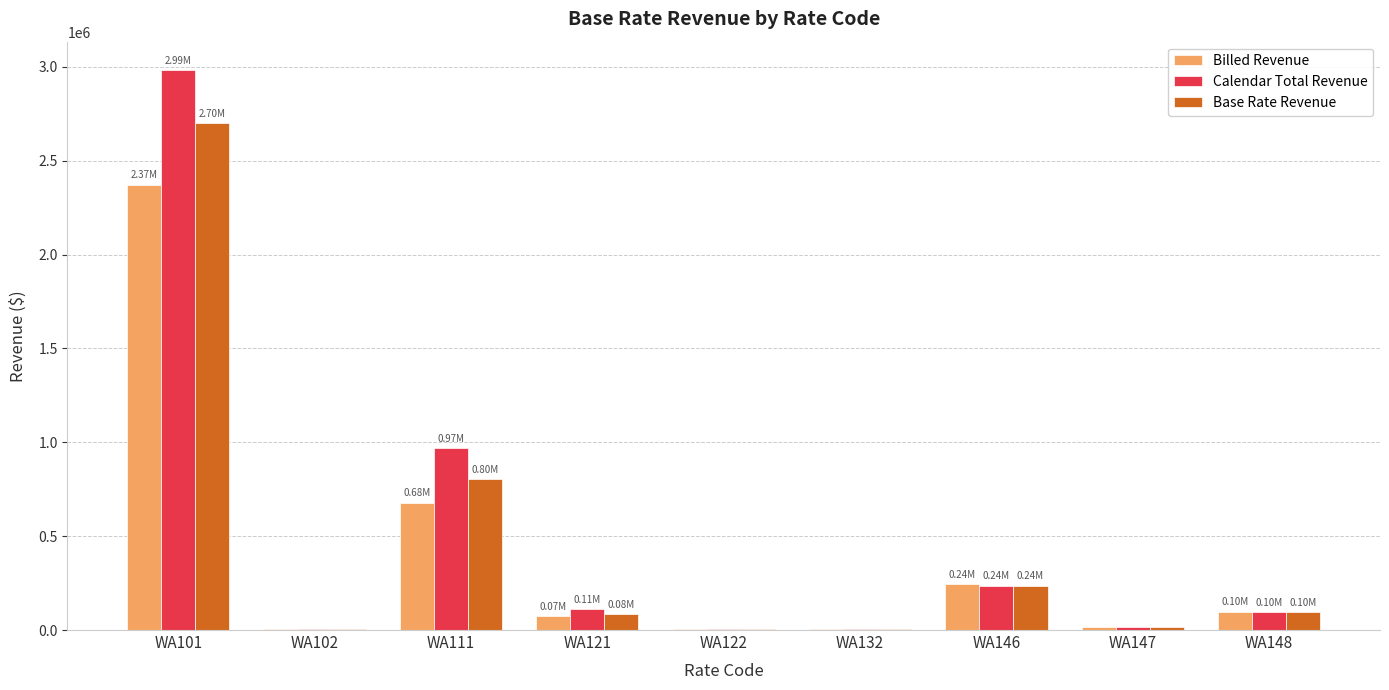

Is the value of Billed Revenue at WA146 greater than the value of Calendar Total Revenue at WA147?

Yes